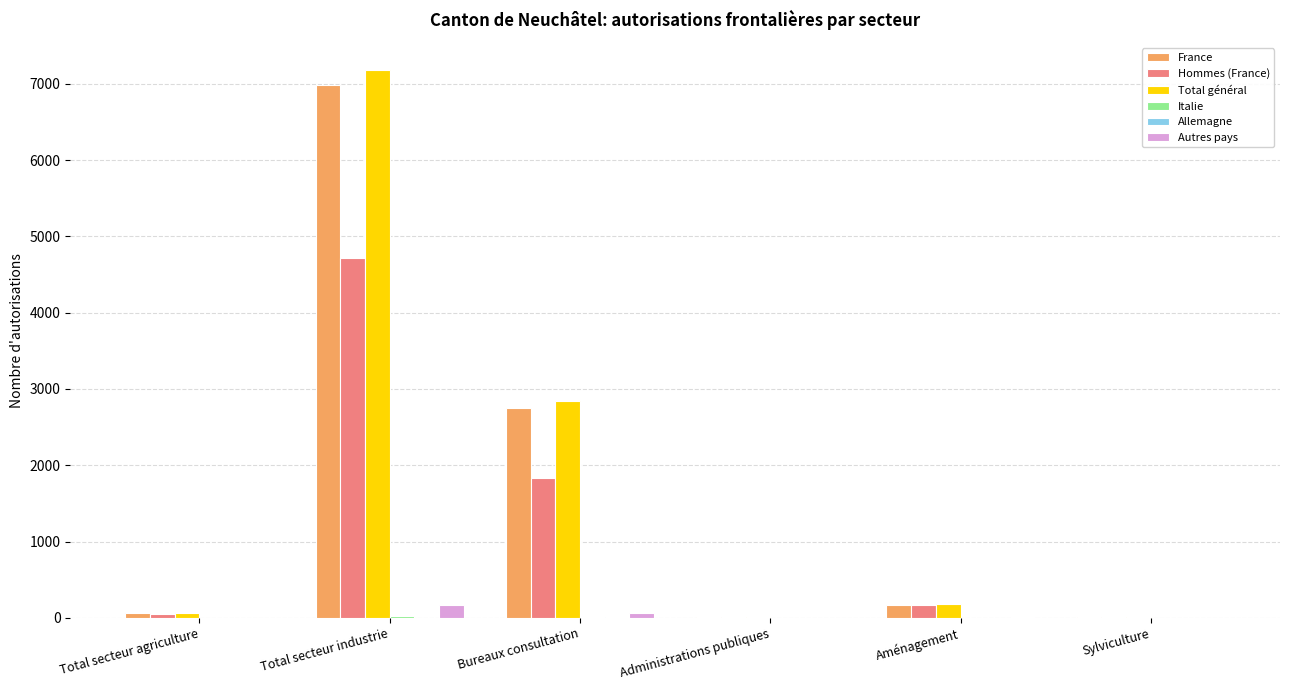

At which category is the sum across all series the highest?

Total secteur industrie